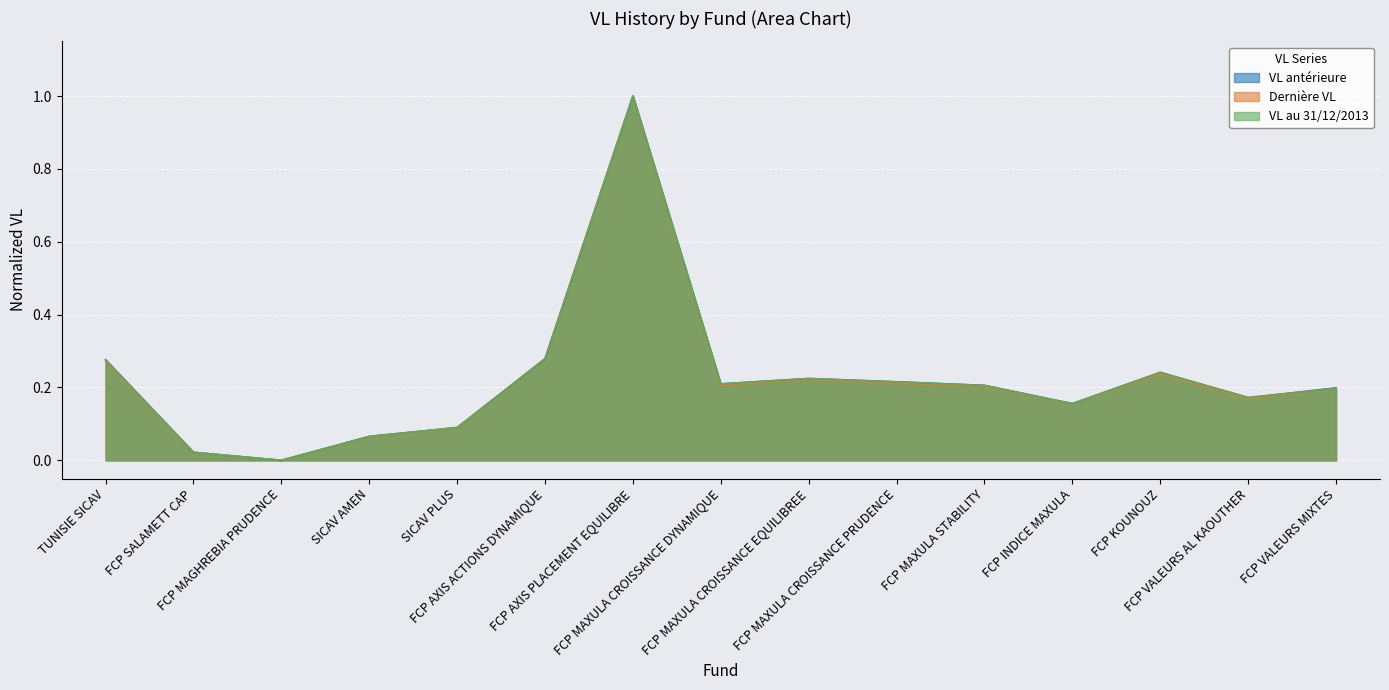

The VL antérieure series shows 0.2 at FCP INDICE MAXULA. True or false?

False